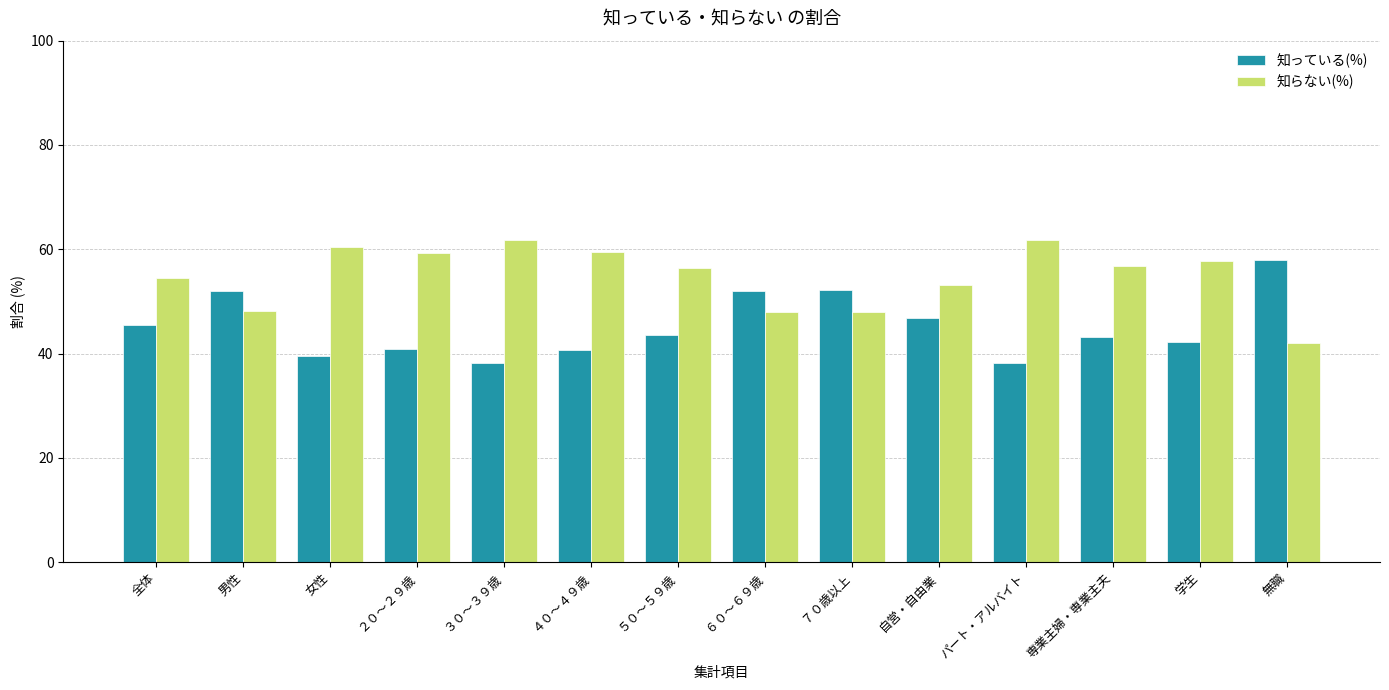

How many bars are there in total?

28